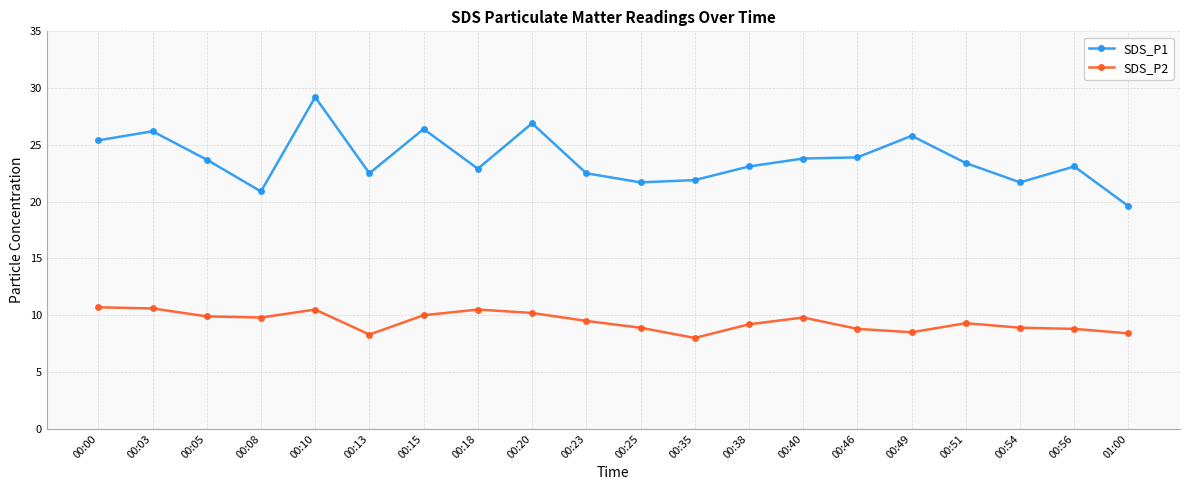

What is the difference between the highest and lowest values at 00:46?

15.1